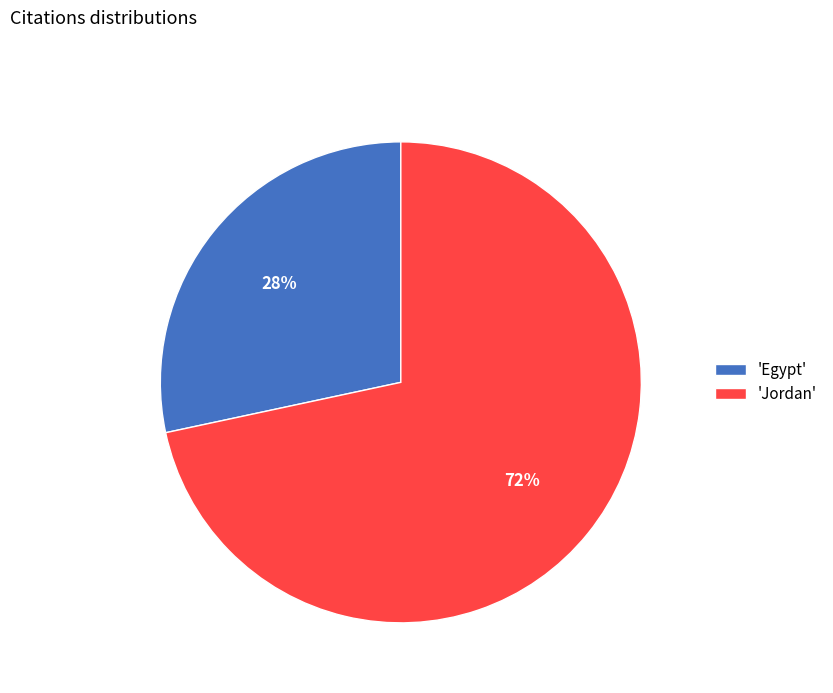

Between 'Jordan' and 'Egypt', which is larger?

'Jordan'